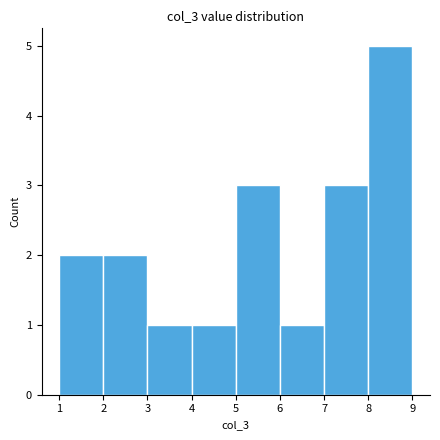

Reading left to right, list every bar in this chart as the range it spans on the x-axis followed by its height. The values are not printed on the chart, so give them approximately, as read against the axis.

1 to 2: 2
2 to 3: 2
3 to 4: 1
4 to 5: 1
5 to 6: 3
6 to 7: 1
7 to 8: 3
8 to 9: 5